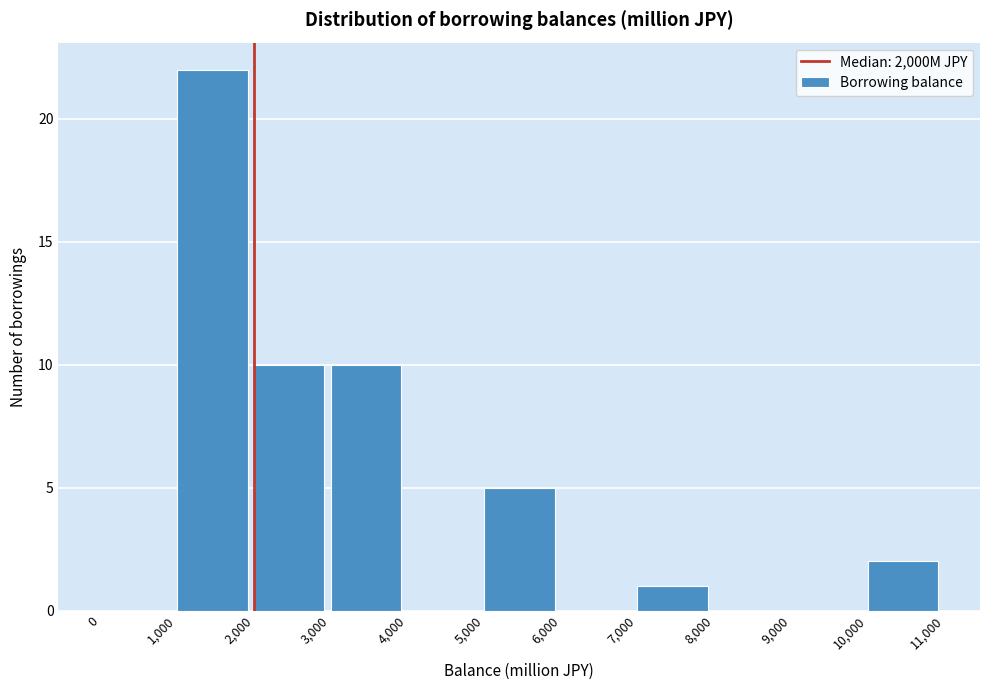

Over which range of the x-axis is the bar tallest?

1,000 to 2,000